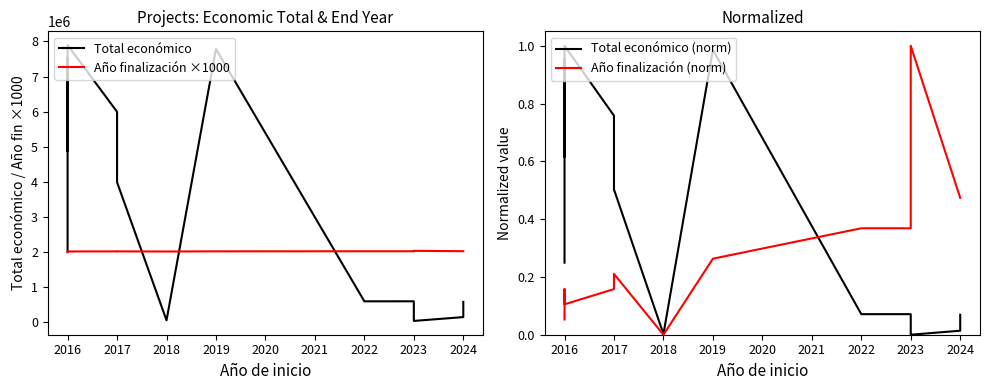

Does the chart have visible grid lines?

No